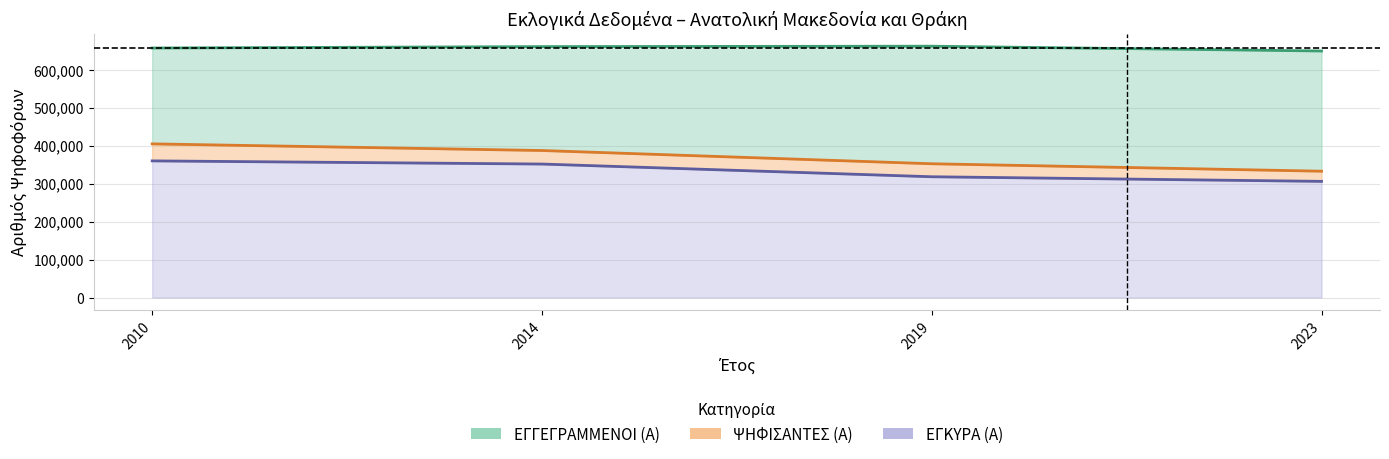

At which category is the sum across all series the highest?

2010